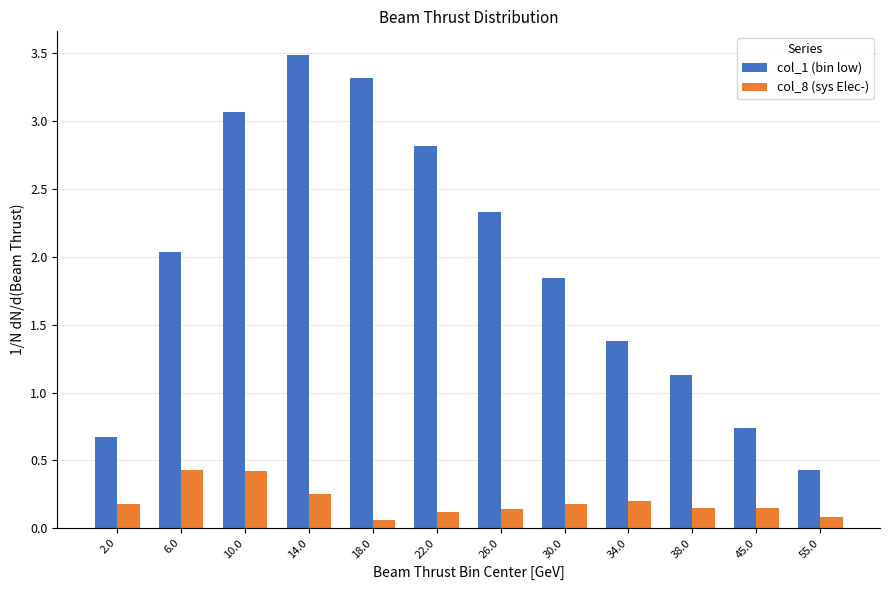

Rank the series by their average value, from lowest to highest.

col_8 (sys Elec-), col_1 (bin low)